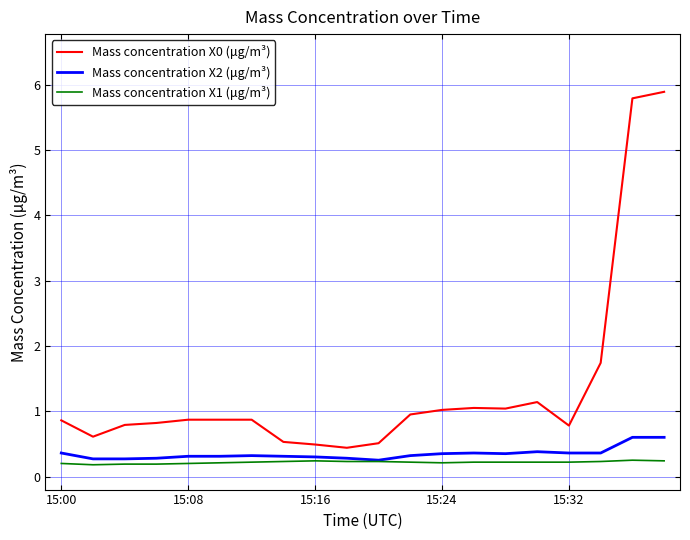

True or false: Mass concentration X2 (μg/m³) and Mass concentration X0 (μg/m³) intersect in this chart.

False